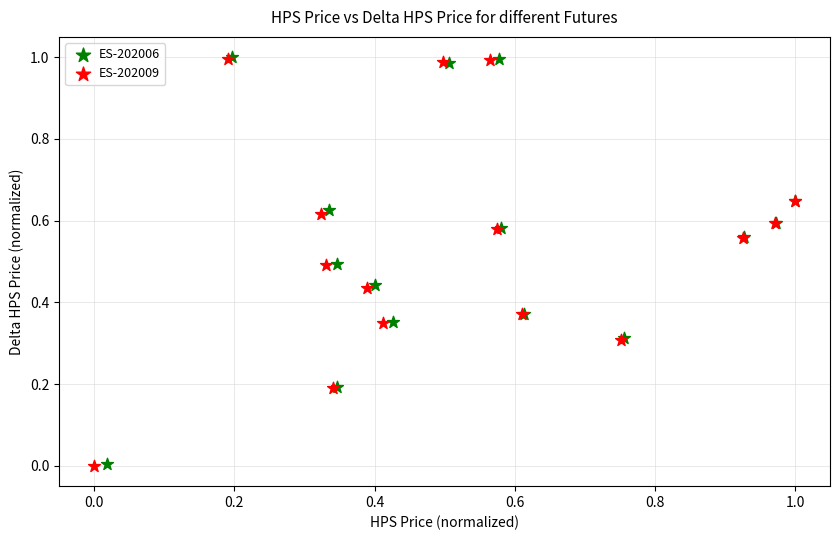

Which series has the widest spread of Y values?

ES-202009